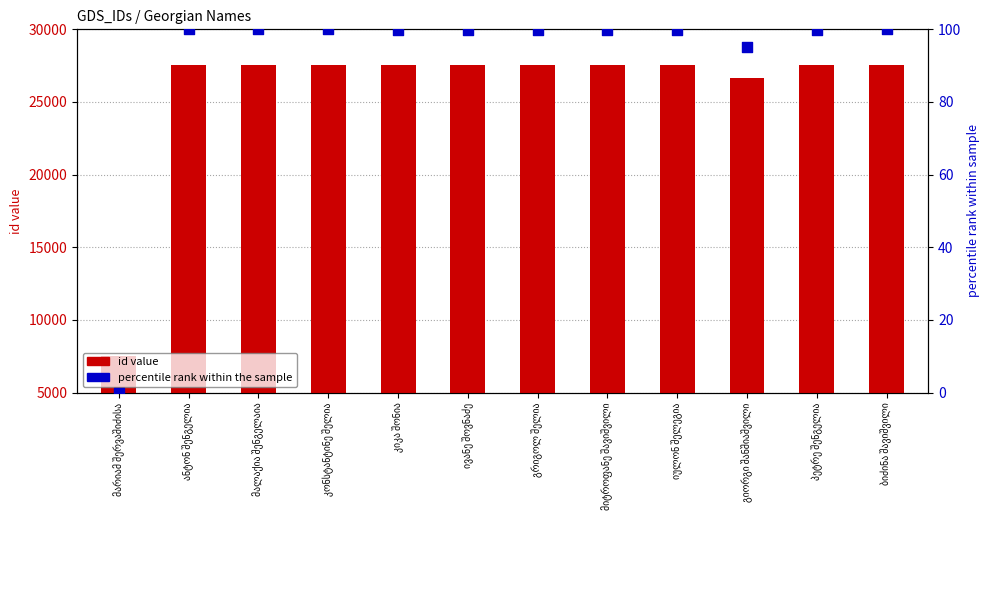

At how many categories does at least one series exceed 9047?

11